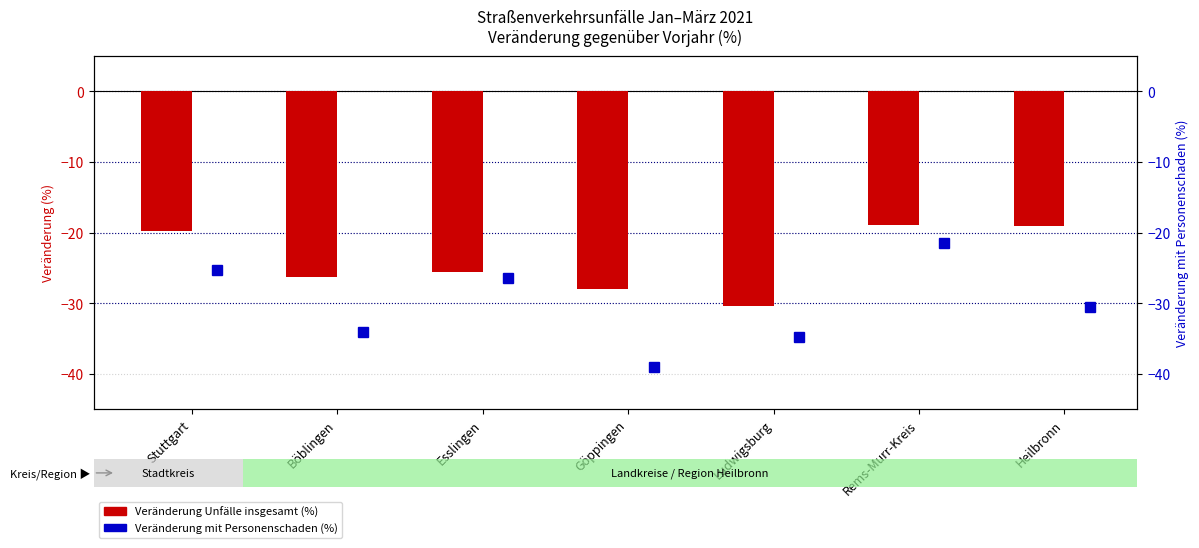

At Rems-Murr-Kreis, list the series in order from smallest to largest.

Veränderung mit Personenschaden (%), Veränderung Unfälle insgesamt (%)